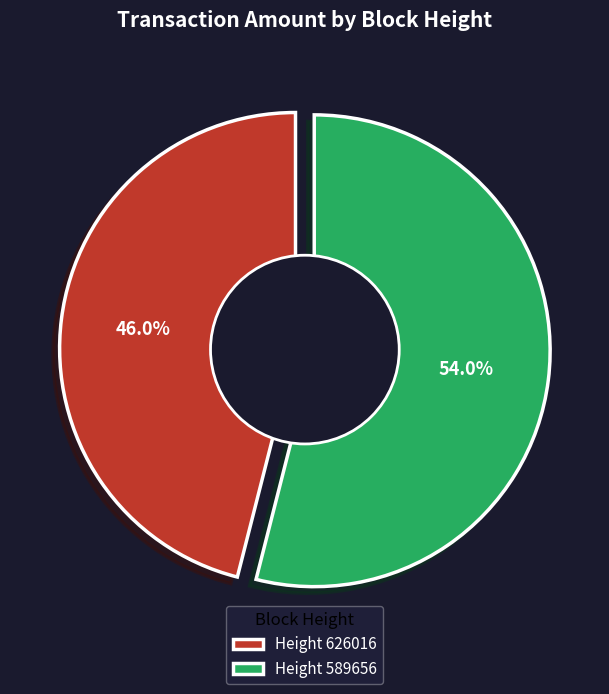

To the nearest percent, what percentage of the pie is 626016?

46%